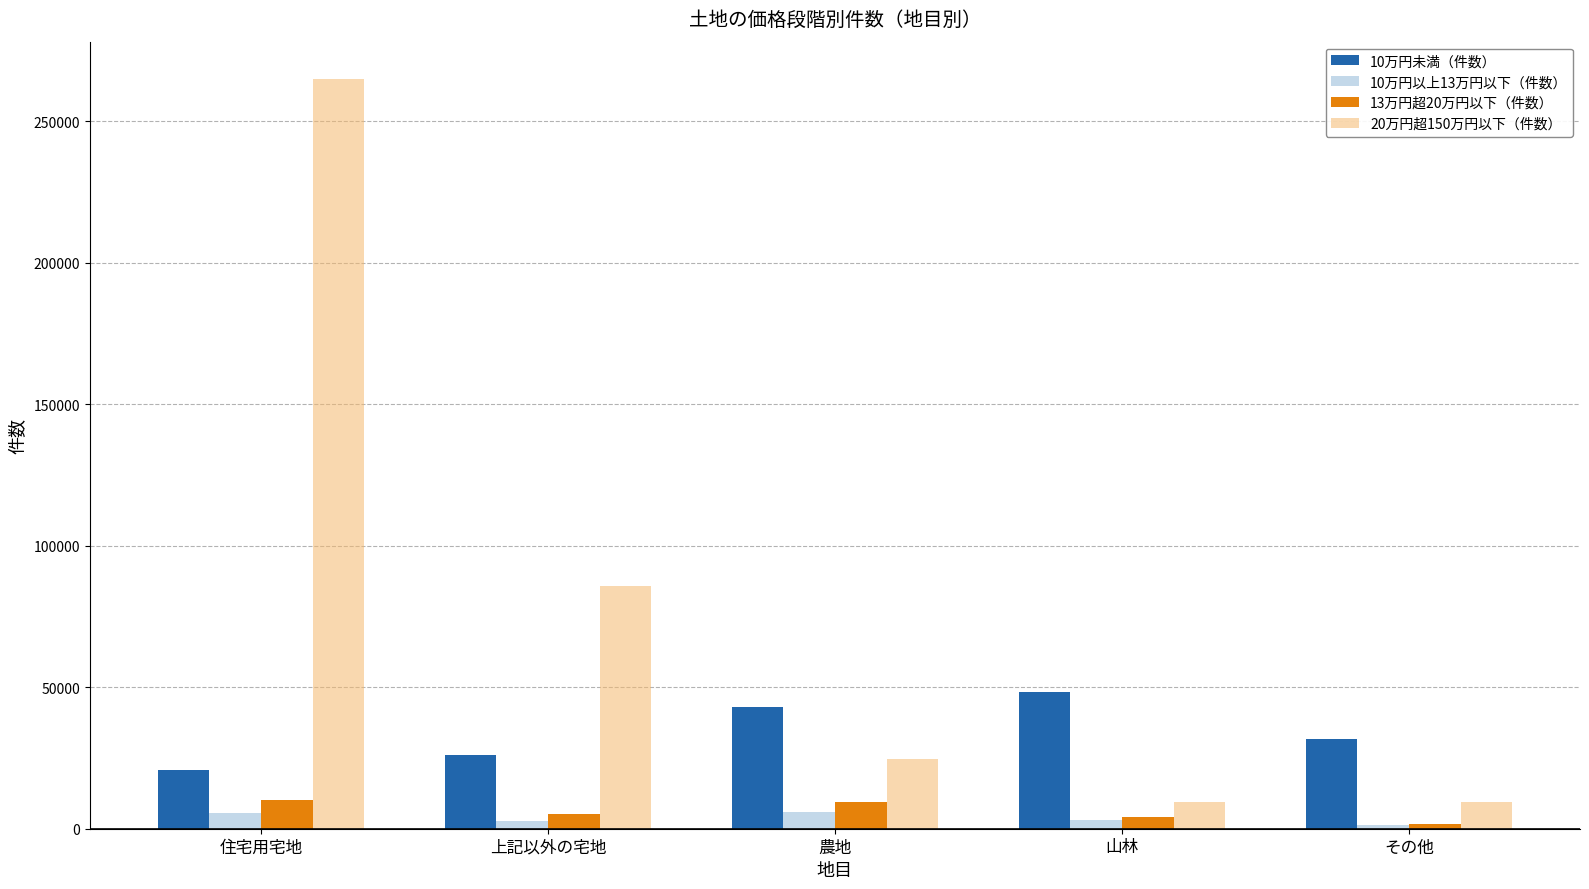

How many bars are there in total?

20